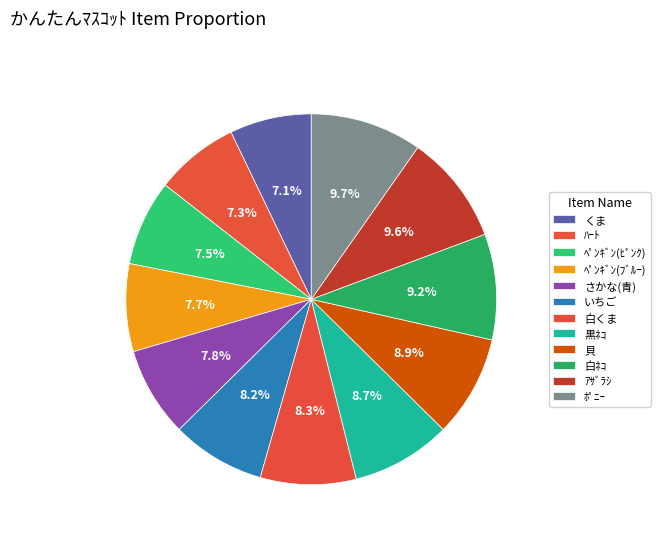

How many slices are in this pie chart?

12